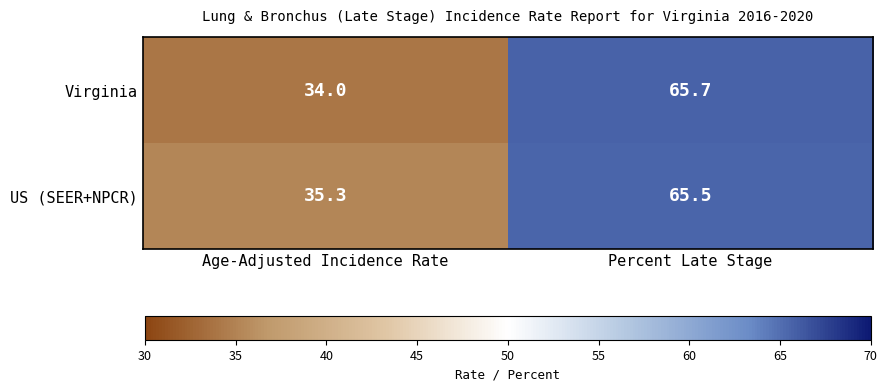

The value of Virginia at Age-Adjusted Incidence Rate is 19.4. True or false?

False